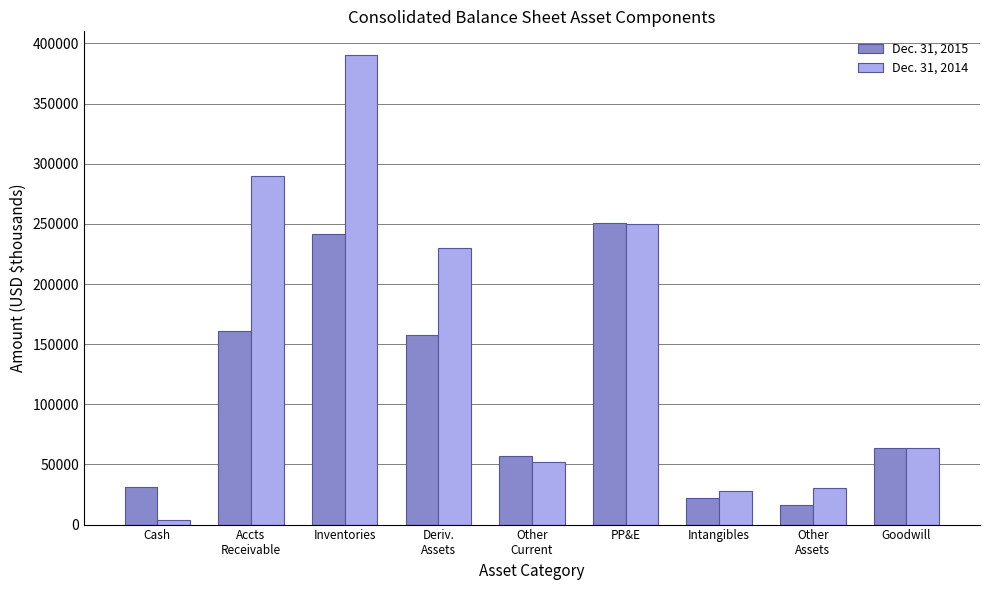

Which series changed the most between Cash and Other
Current?

Dec. 31, 2014